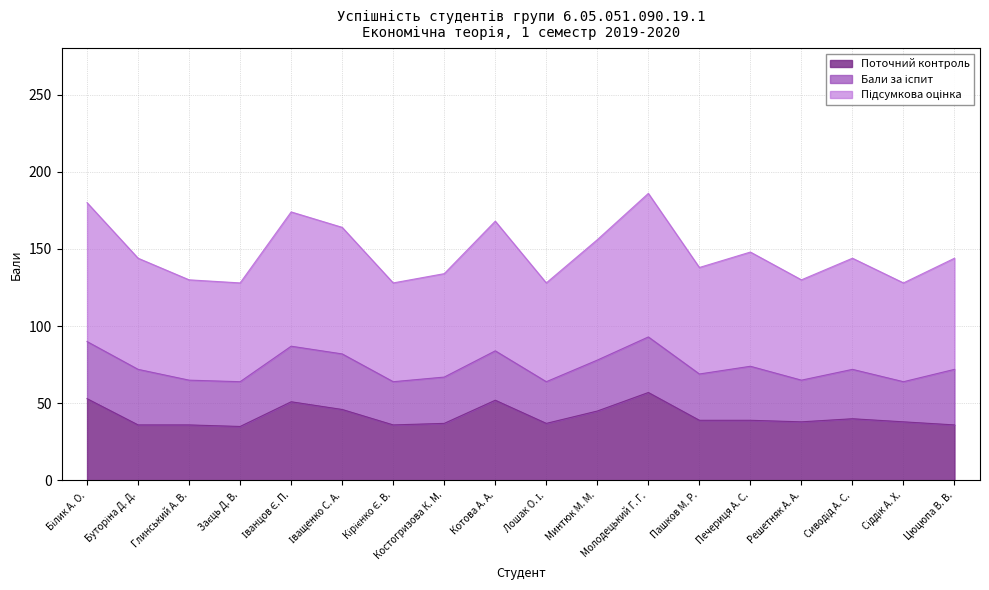

What is the label of the 17th point from the left?

Сіддік А. Х.